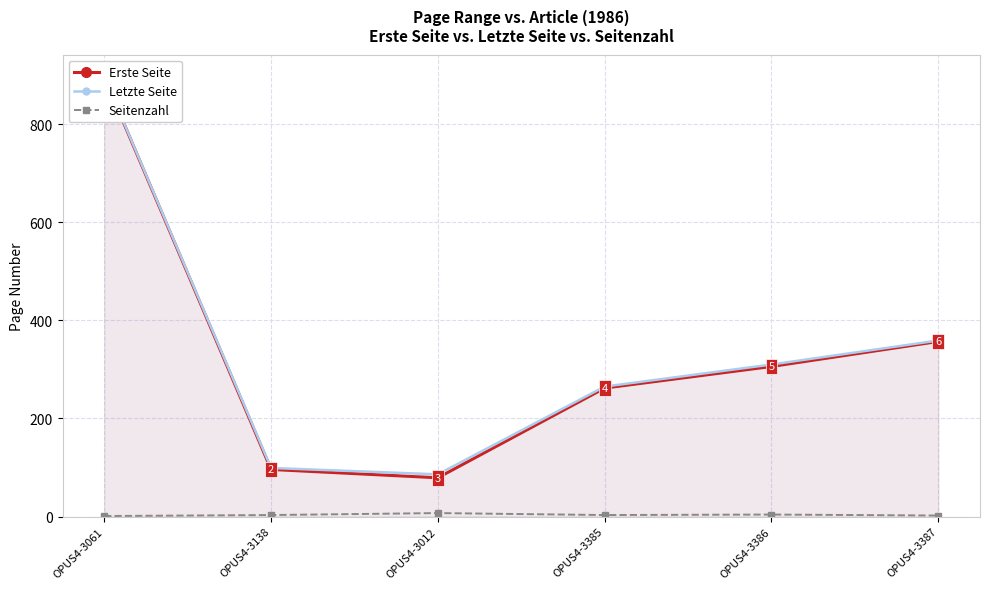

How many data points in Seitenzahl are above 3?

2